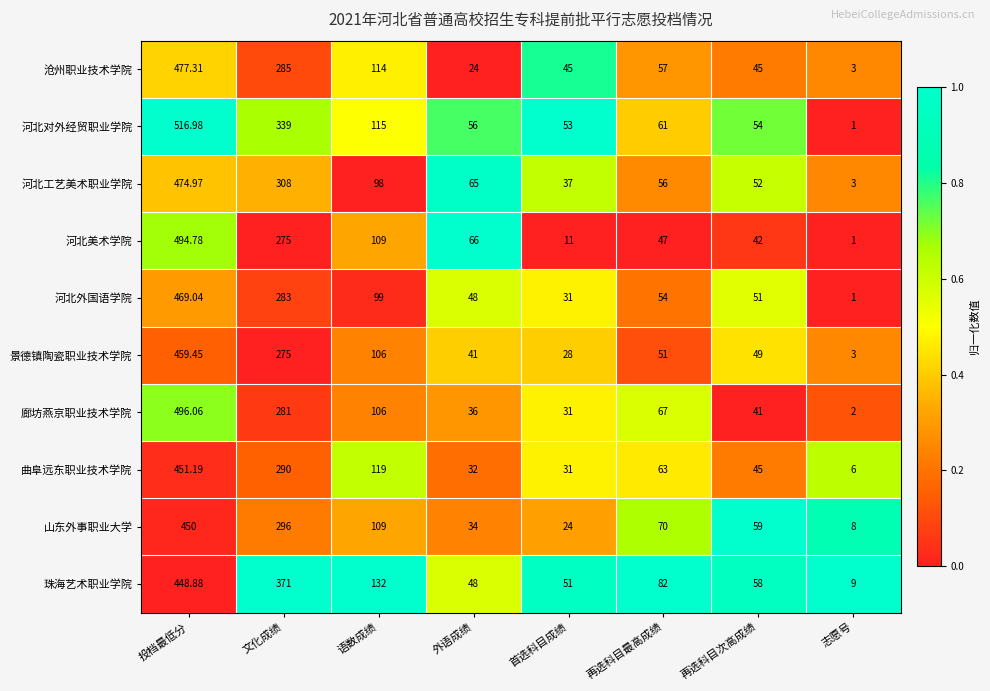

At which label is 曲阜远东职业技术学院 closest to 228?

文化成绩